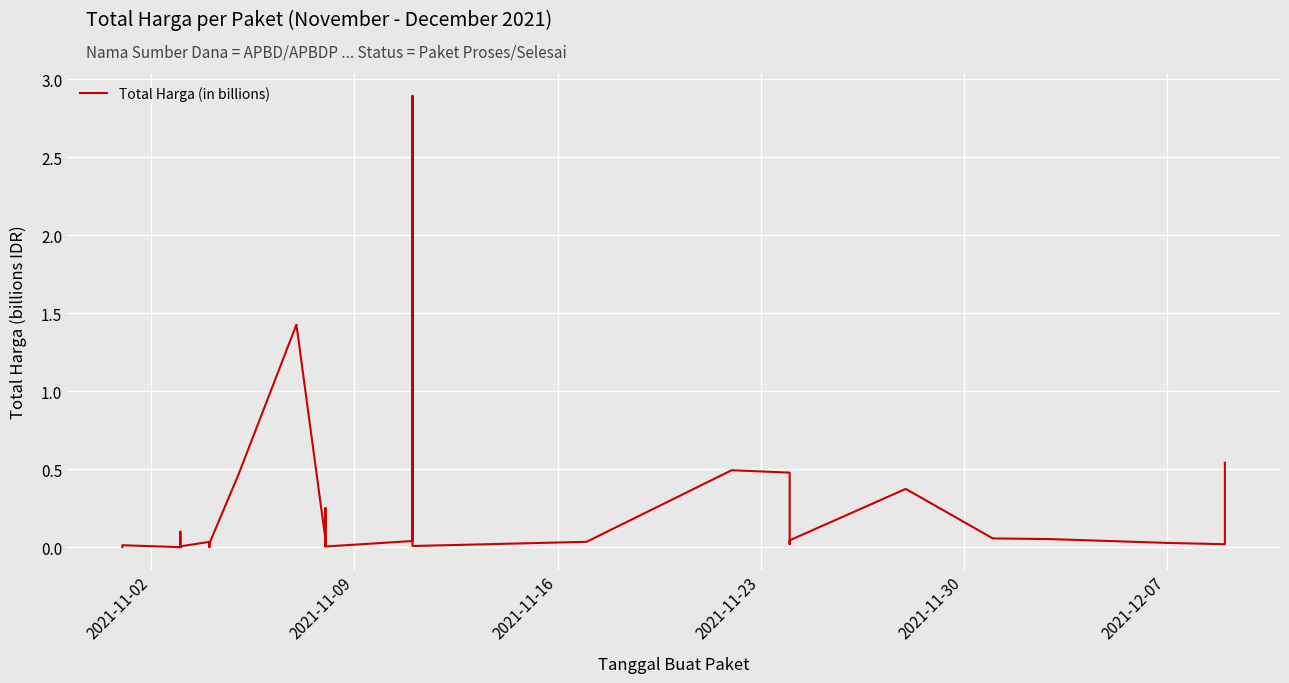

Reading right to left, extract all data points from this chart.

0.5	0.0	0.0	0.1	0.1	0.4	0.0	0.0	0.5	0.5	0.0	0.0	2.9	0.0	0.0	0.3	0.0	0.0	0.0	1.4	0.5	0.0	0.0	0.0	0.0	0.0	0.0	0.0	0.0	0.0	0.0	0.1	0.0	0.0	0.0